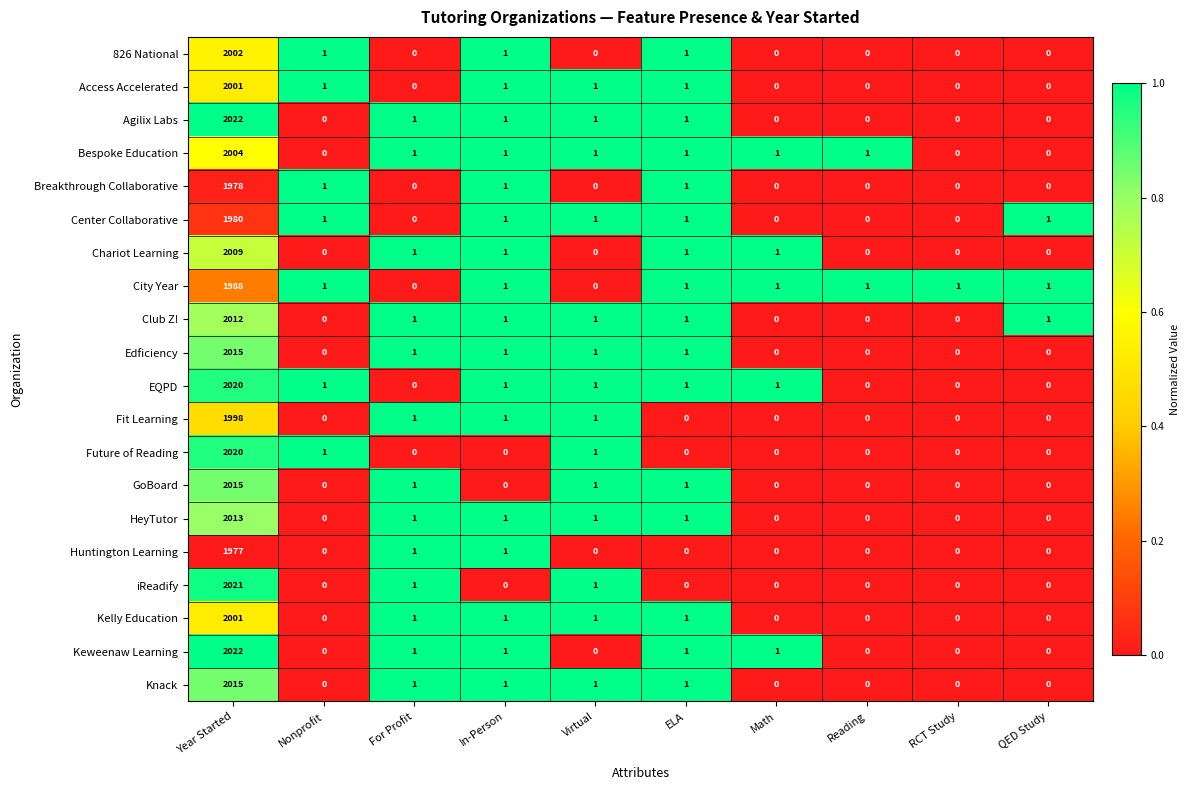

What is the greatest value displayed?

2022